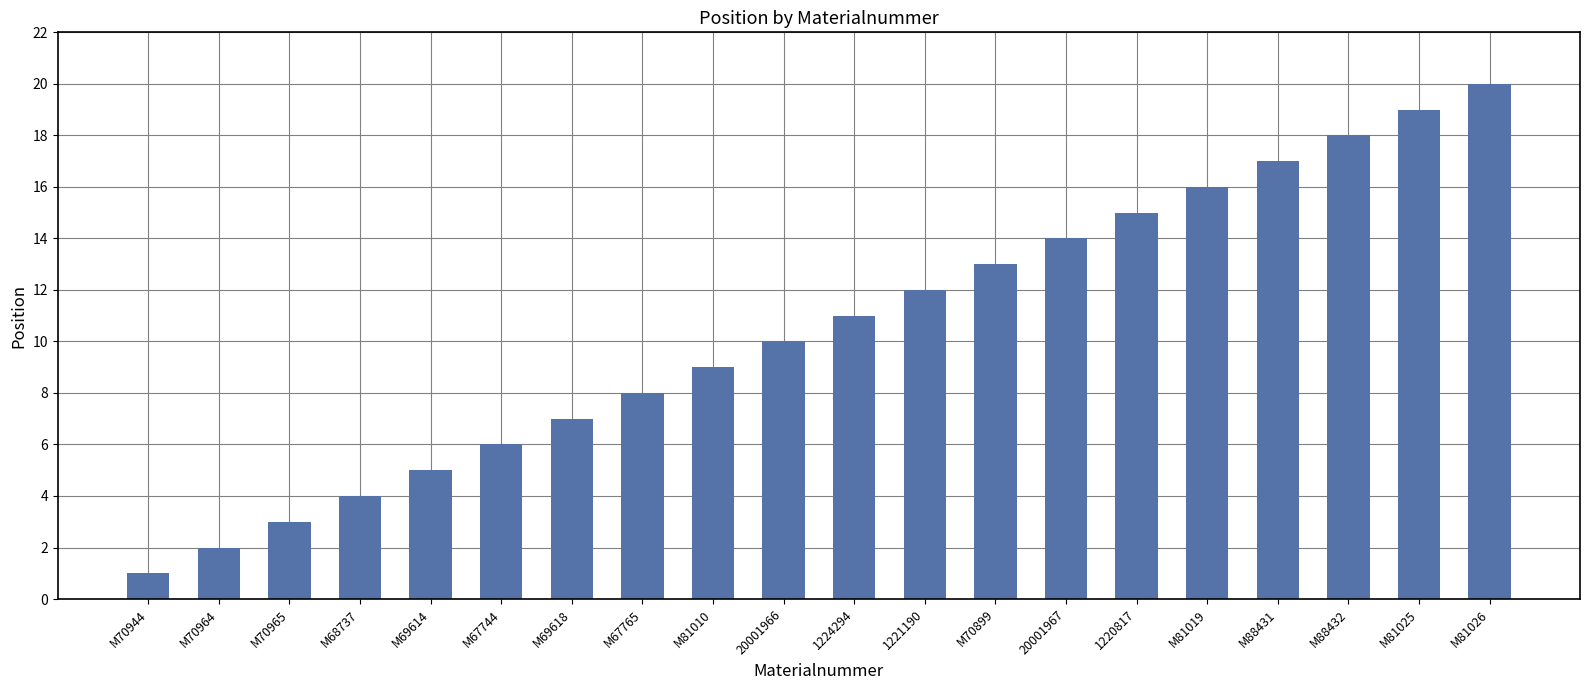

What is the value of the 12th bar from the left?

12